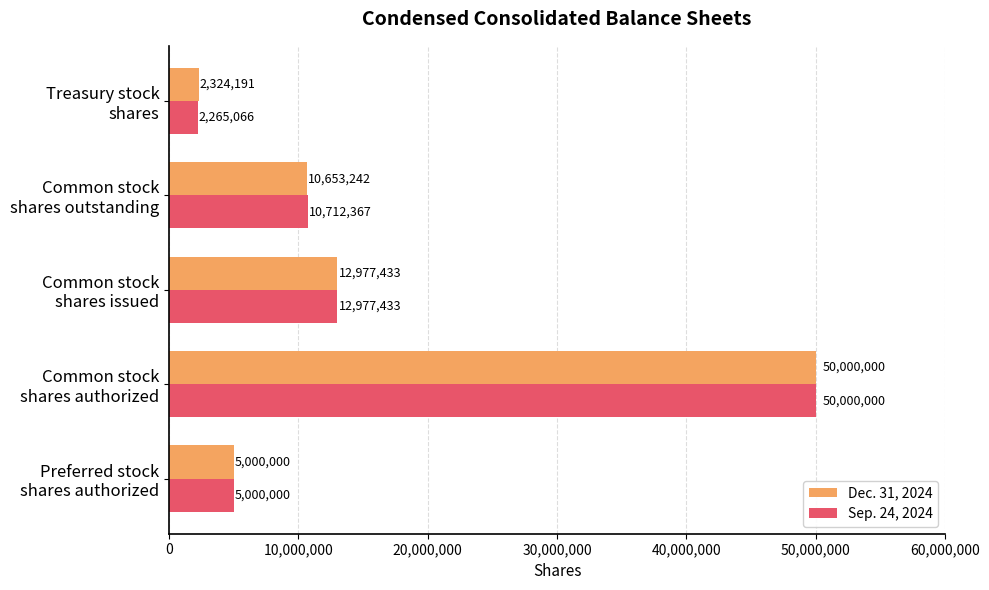

Which series has the largest range (max minus min)?

Sep. 24, 2024